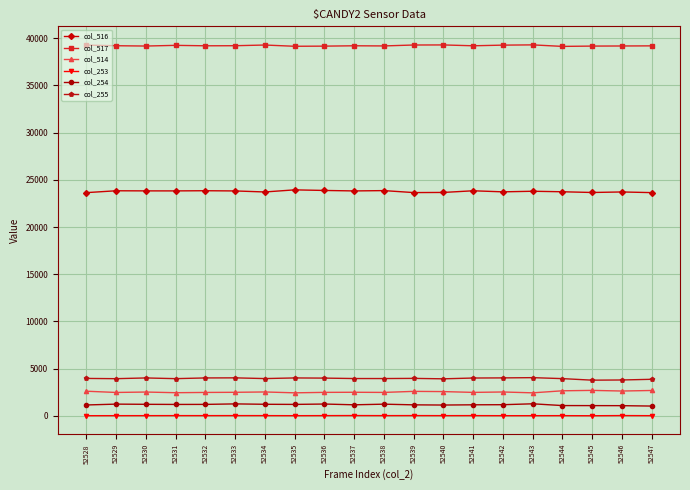

What is the minimum value for col_516?

23648